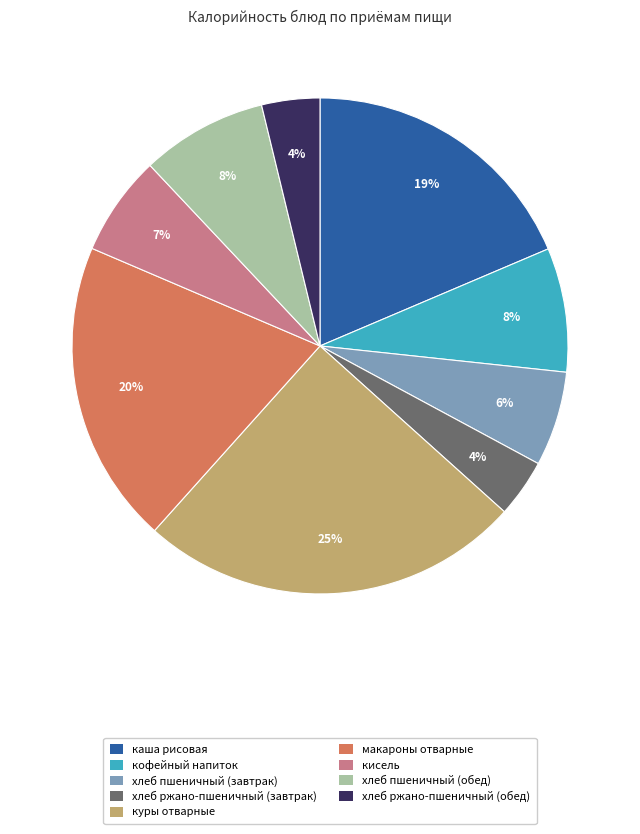

Does хлеб пшеничный (обед) account for over 50% of the chart?

No